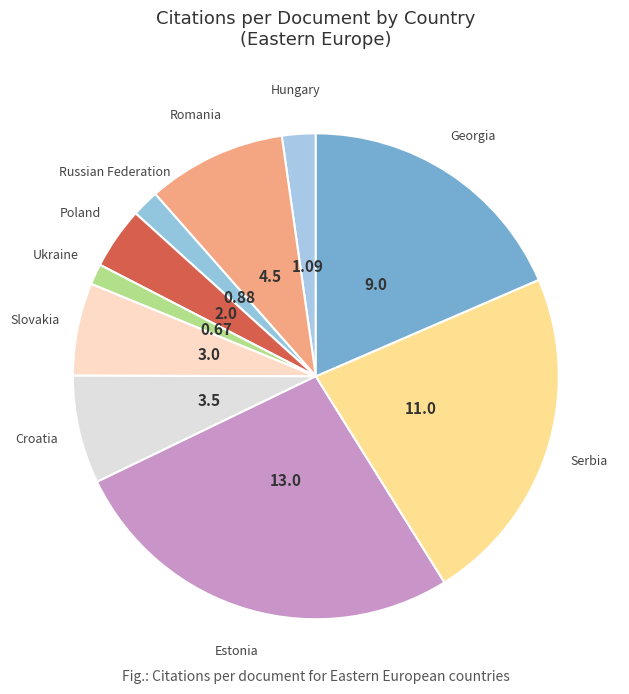

Does Romania represent more than half of the total?

No